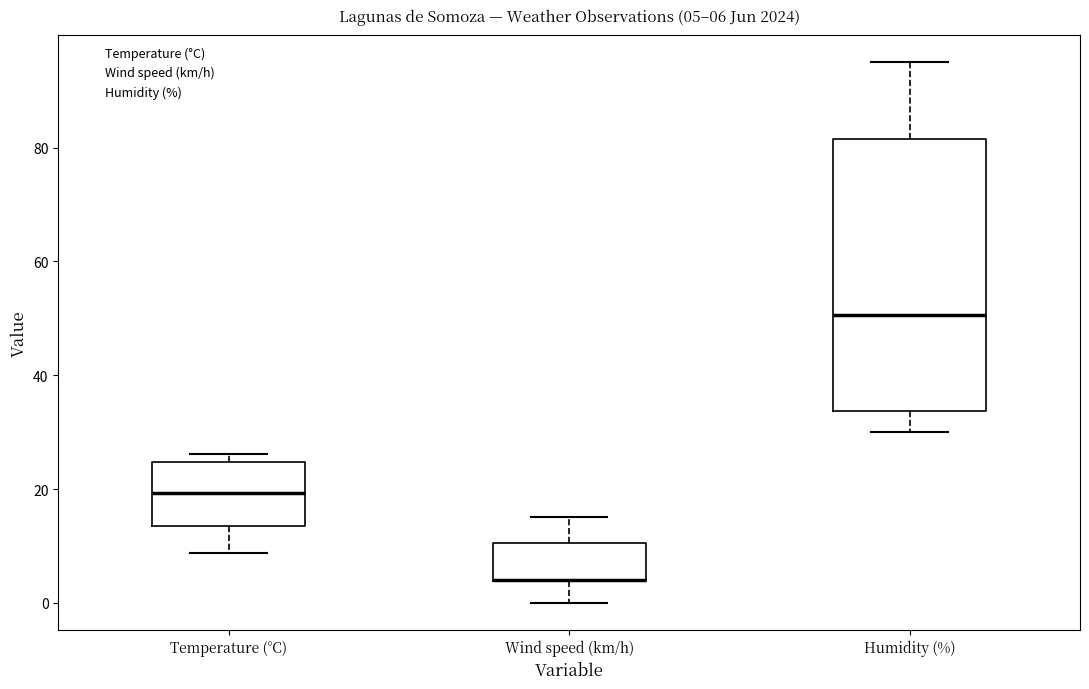

Comparing the boxes themselves (not the whiskers), which one is the tallest?

Humidity (%)